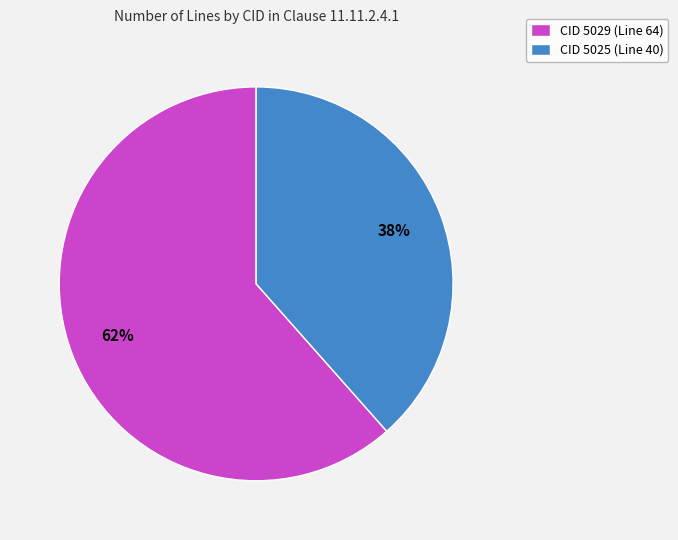

True or false: CID 5025 (Line 40) accounts for 38% of the total.

True